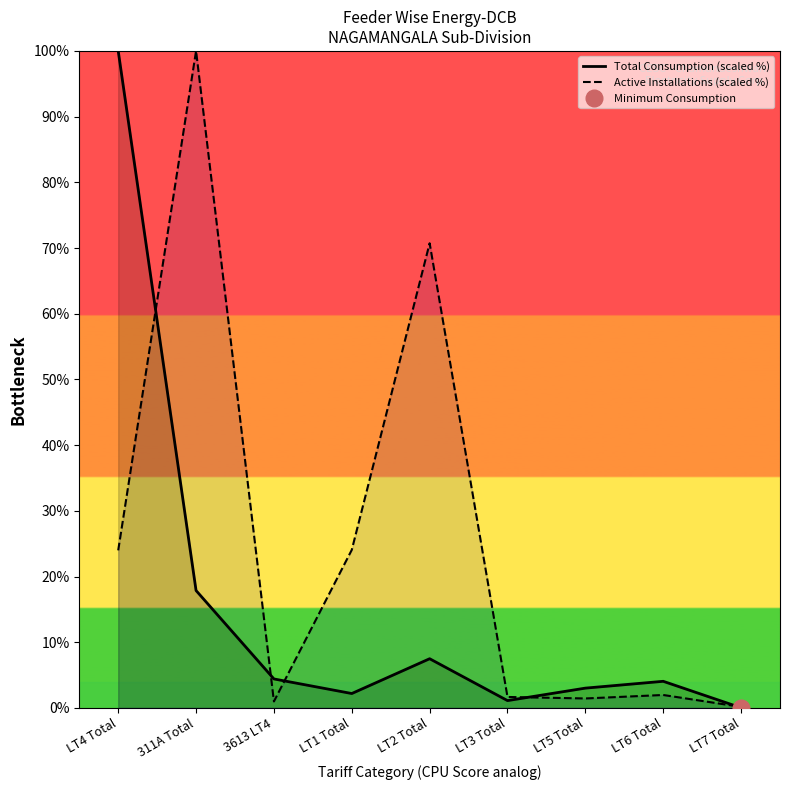

Reading right to left, list all the values displayed in this chart.

Total Consumption (scaled %): LT7 Total=0.0	LT6 Total=4.0	LT5 Total=3.0	LT3 Total=1.1	LT2 Total=7.5	LT1 Total=2.2	3613 LT4=4.4	311A Total=17.9	LT4 Total=100.0
Active Installations (scaled %): LT7 Total=0.2	LT6 Total=2.0	LT5 Total=1.4	LT3 Total=1.7	LT2 Total=70.7	LT1 Total=24.1	3613 LT4=1.0	311A Total=100.0	LT4 Total=24.0